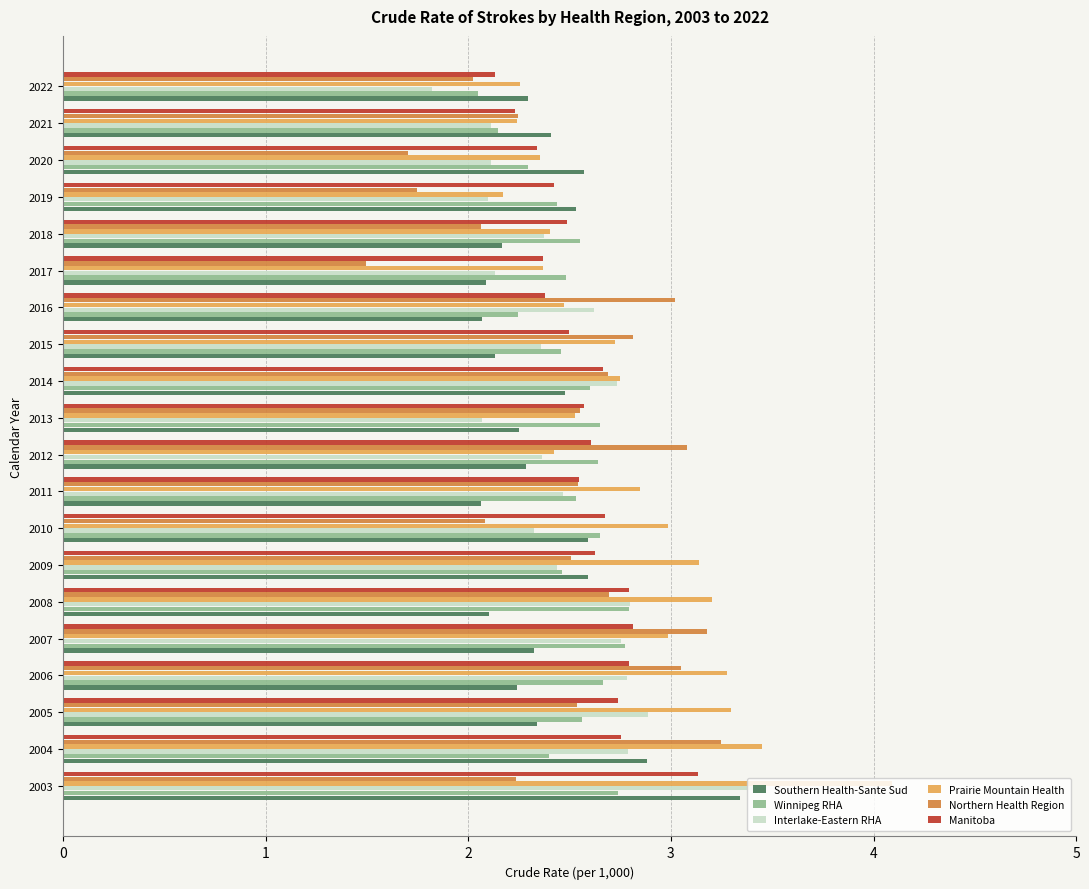

What is the approximate value of Northern Health Region at 2015?

2.8